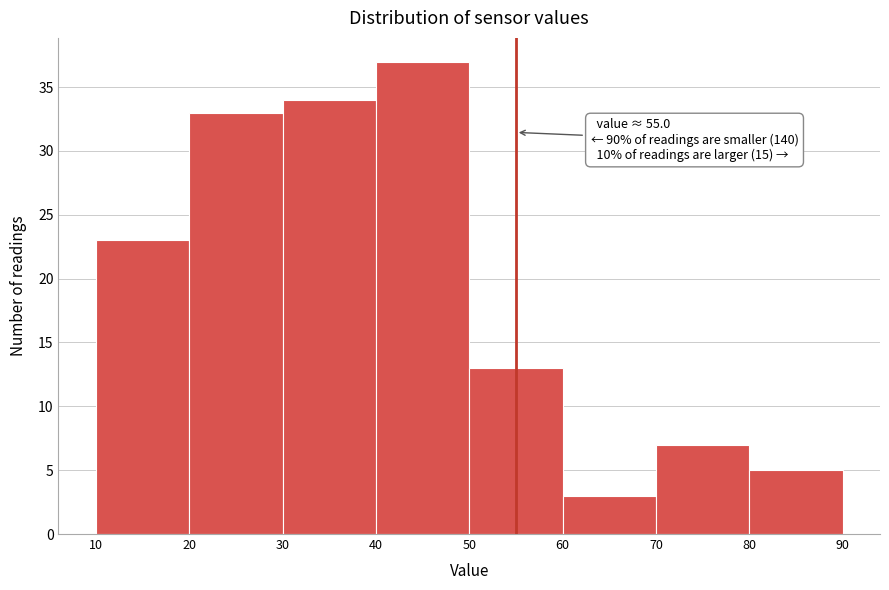

Which range on the x-axis has the tallest bar?

40 to 50